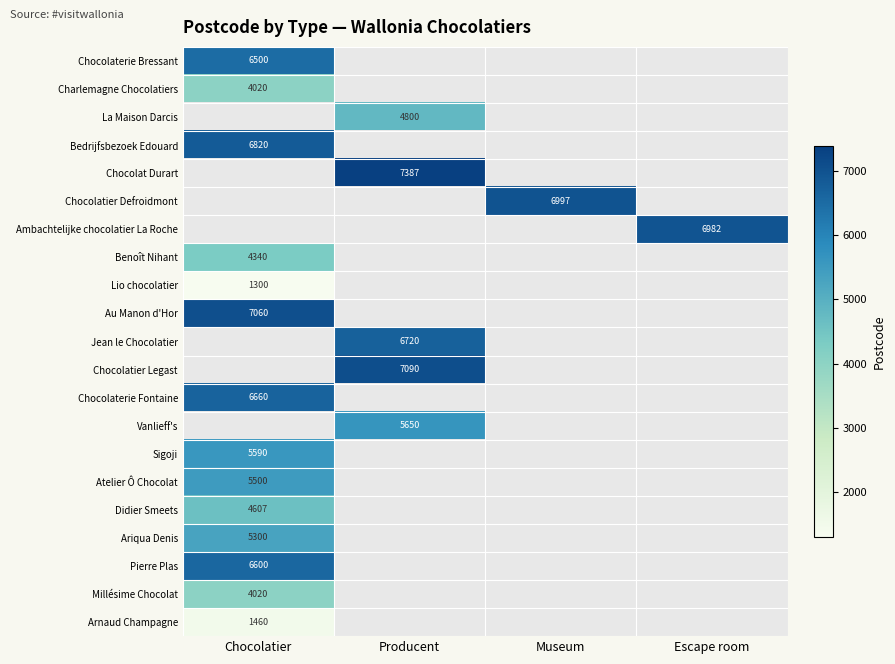

True or false: Charlemagne Chocolatiers has a value of 4020 at Chocolatier.

True